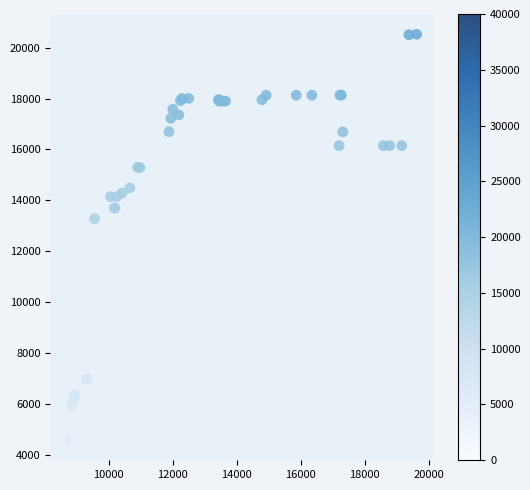

What Y value in the scatter plot is closest to 12554?

13284